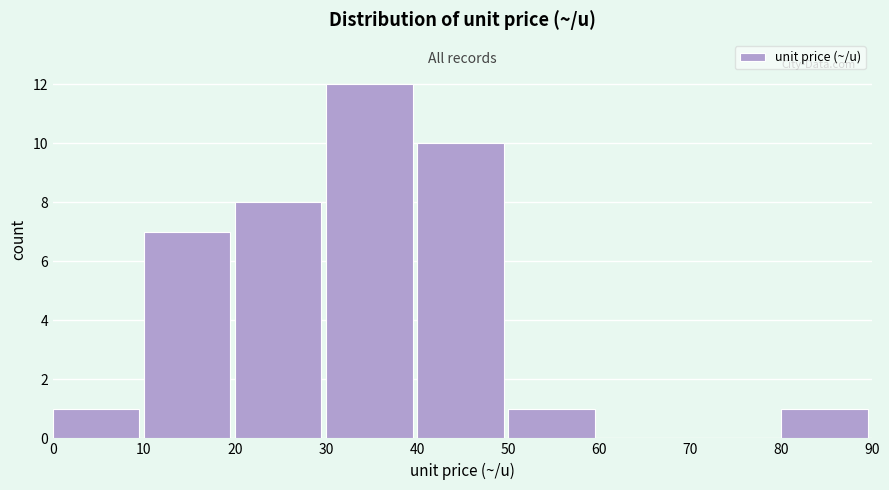

Reading left to right, list every bar in this chart as the range it spans on the x-axis followed by its height. The values are not printed on the chart, so give them approximately, as read against the axis.

0 to 10: 1
10 to 20: 7
20 to 30: 8
30 to 40: 12
40 to 50: 10
50 to 60: 1
60 to 70: 0
70 to 80: 0
80 to 90: 1